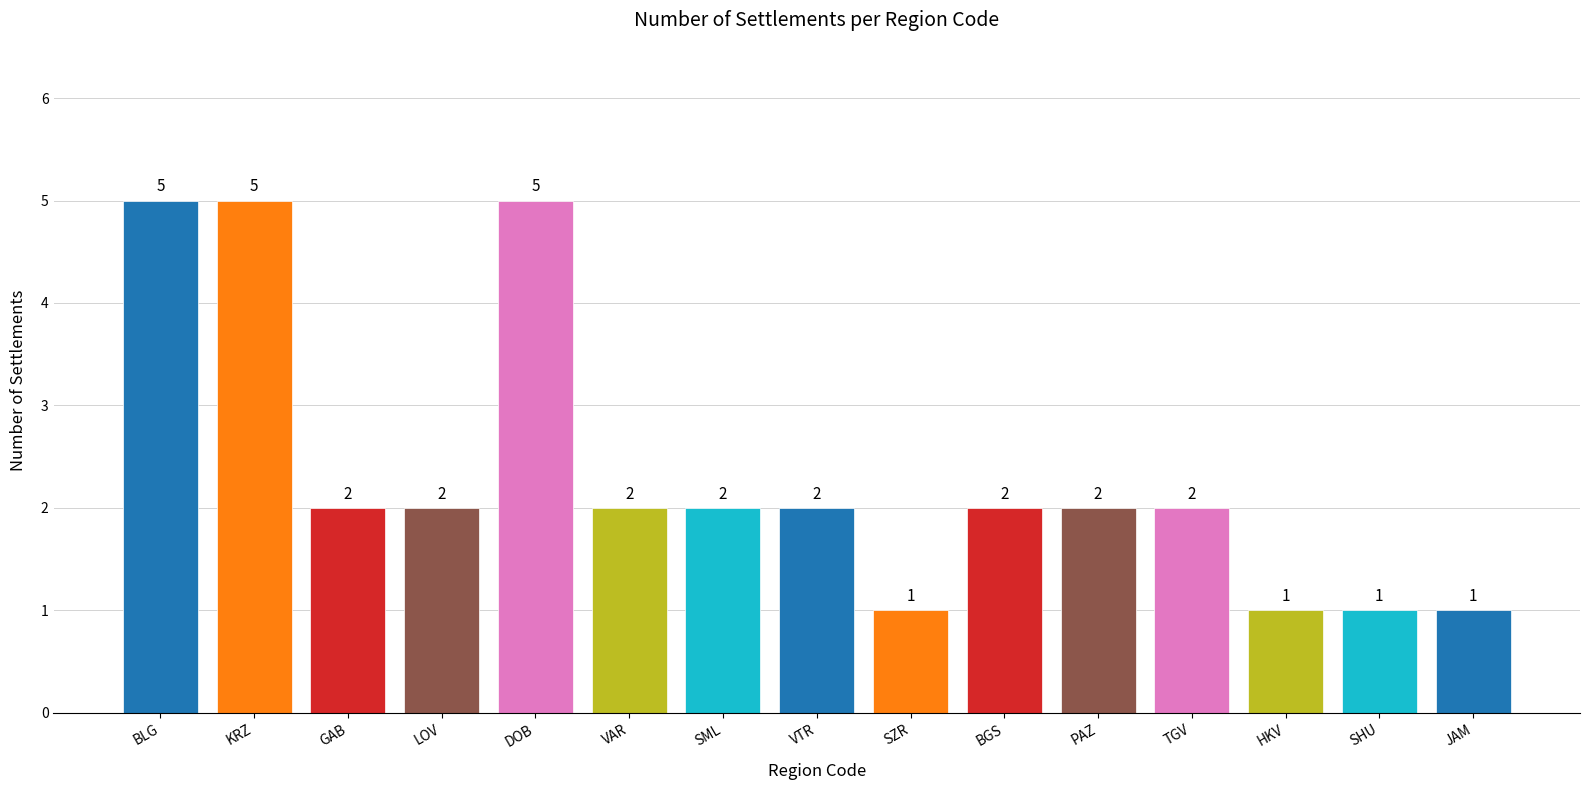

Does the chart contain any negative values?

No